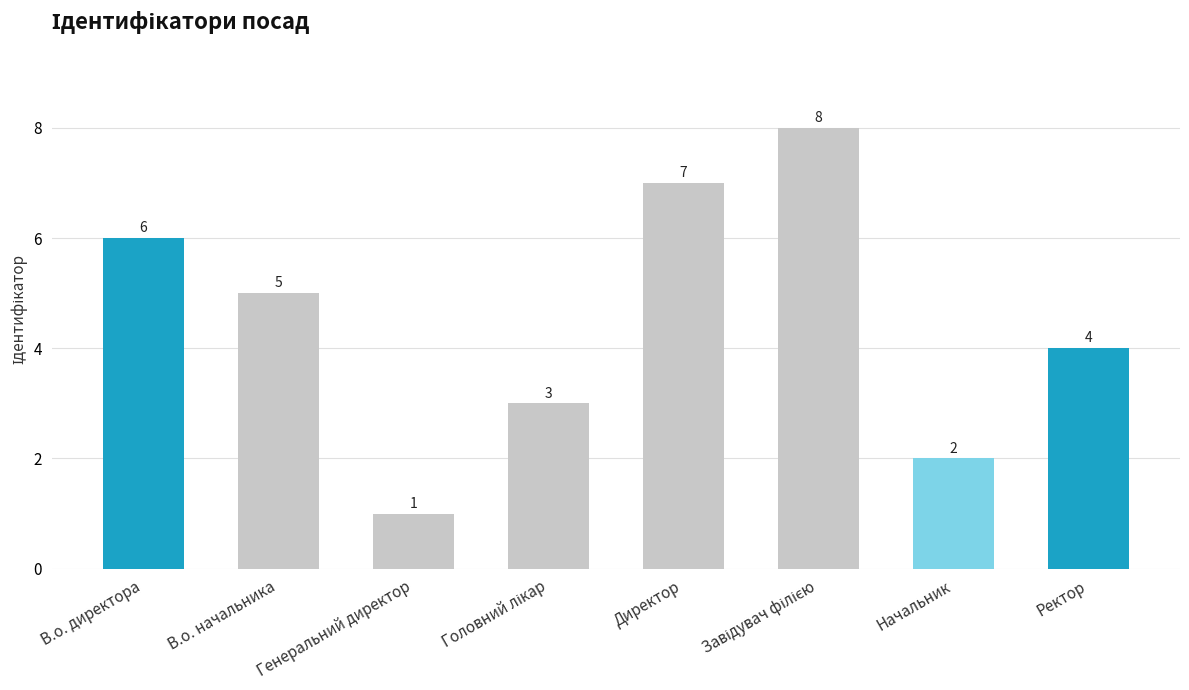

Count the number of data series in this chart.

1